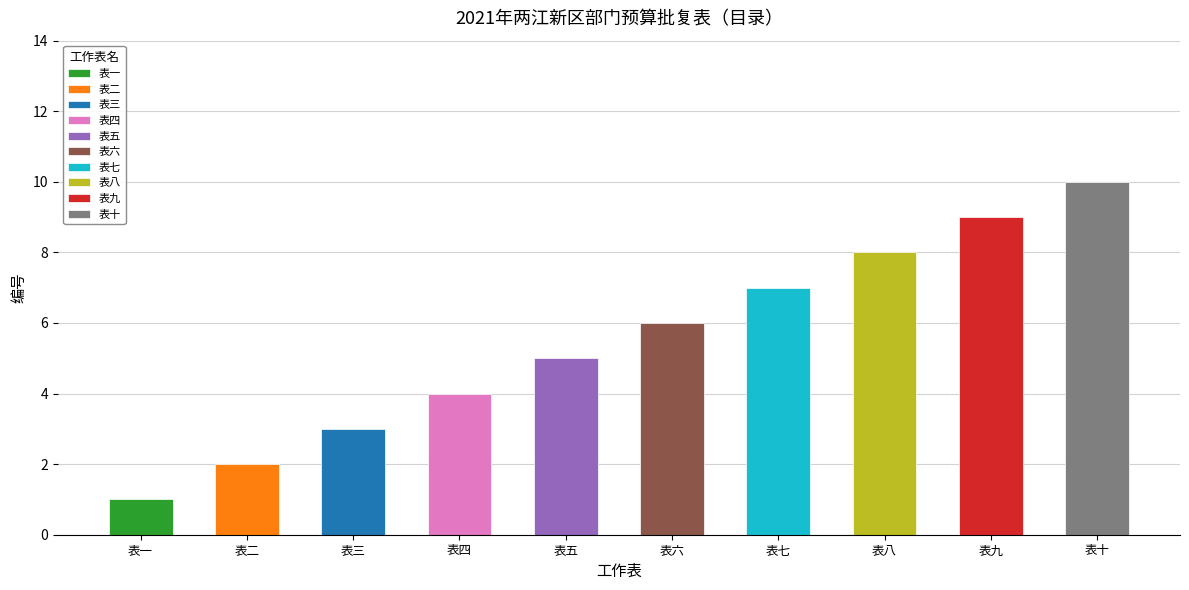

Reading left to right, extract all data points from this chart.

表一=1	表二=2	表三=3	表四=4	表五=5	表六=6	表七=7	表八=8	表九=9	表十=10